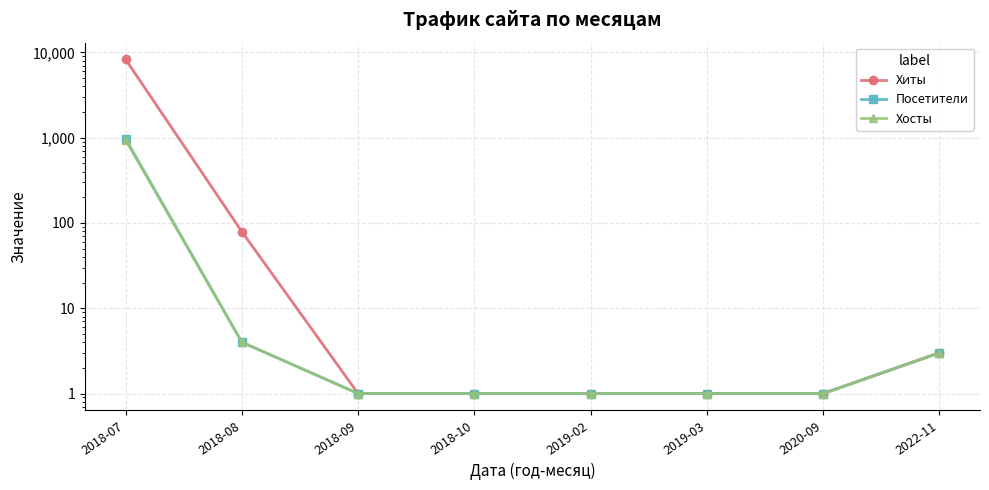

What is the difference between the maximum and minimum values in the Хосты series?

942